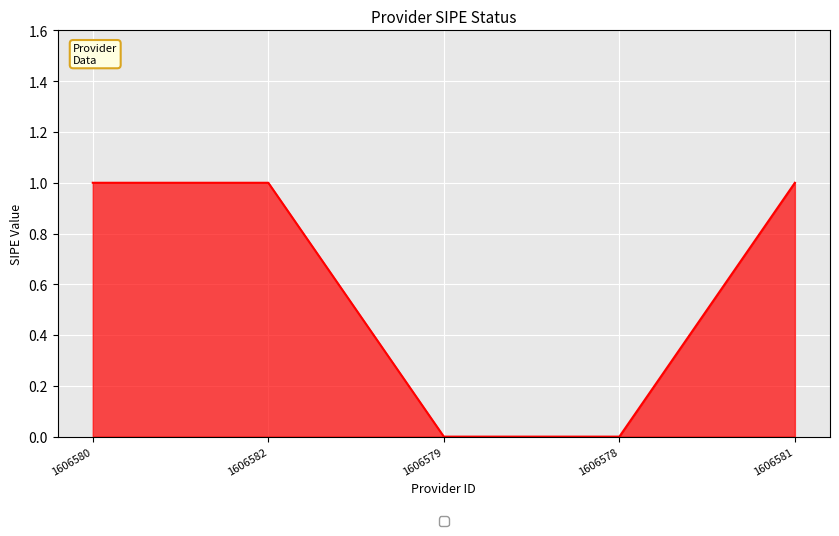

Does the chart display data point markers on the line(s)?

No